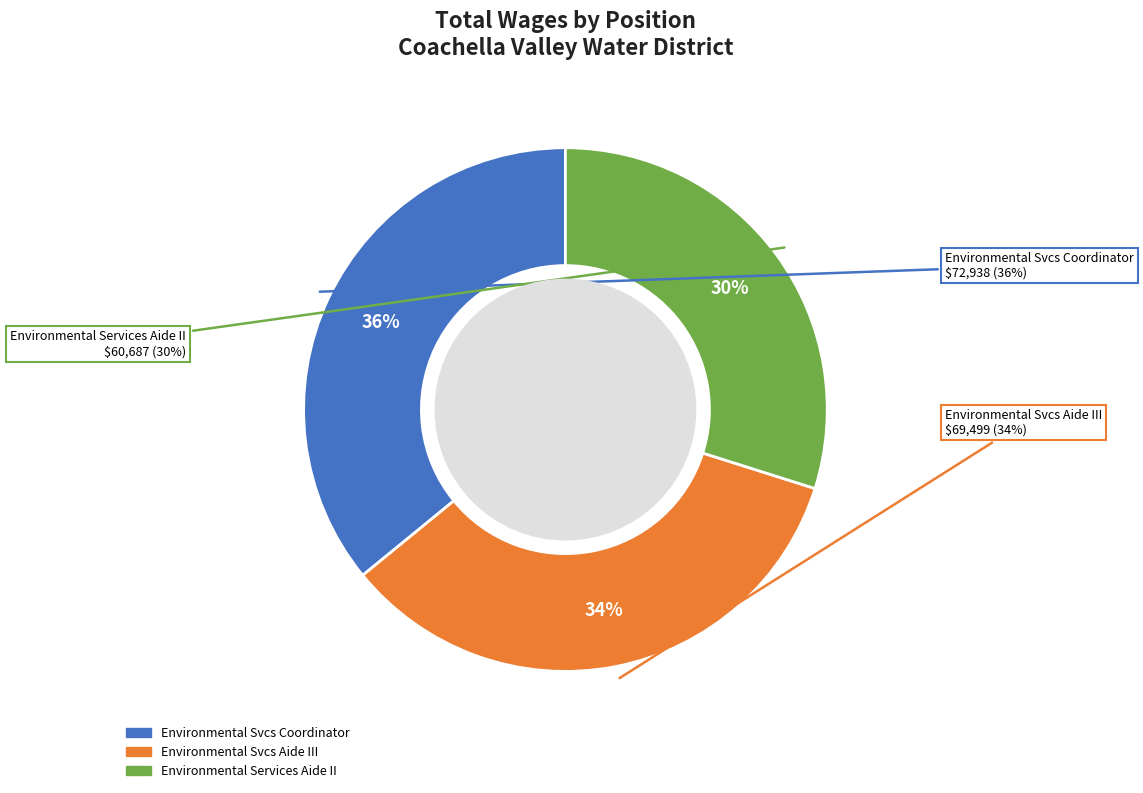

To the nearest percent, what is the difference between the Environmental Services Aide II and Environmental Svcs Aide III slice percentages?

4%